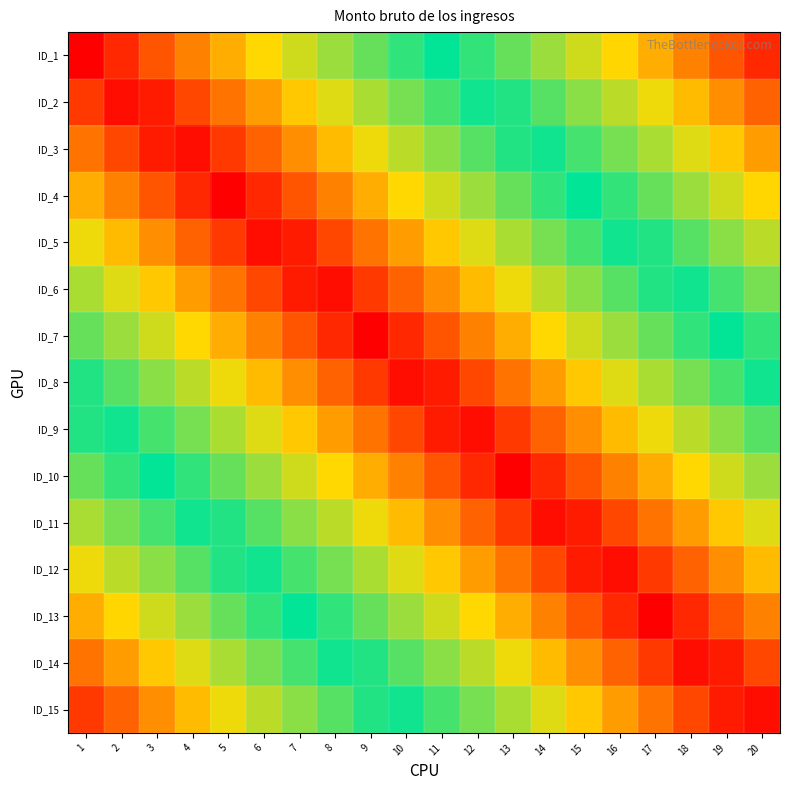

At how many categories does at least one series exceed 0?

20